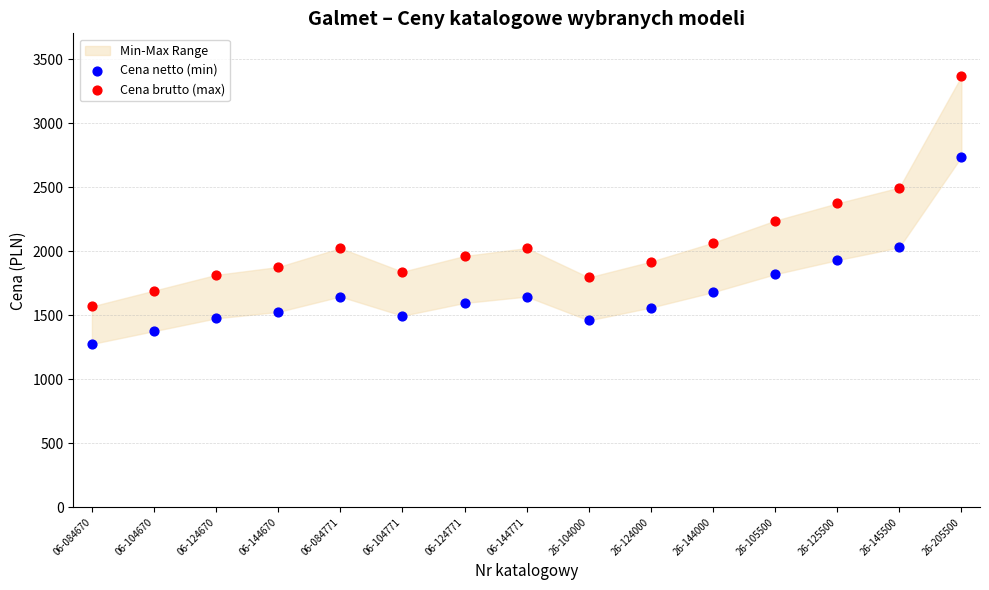

Which series has the largest Y range (max minus min)?

Cena brutto (max)